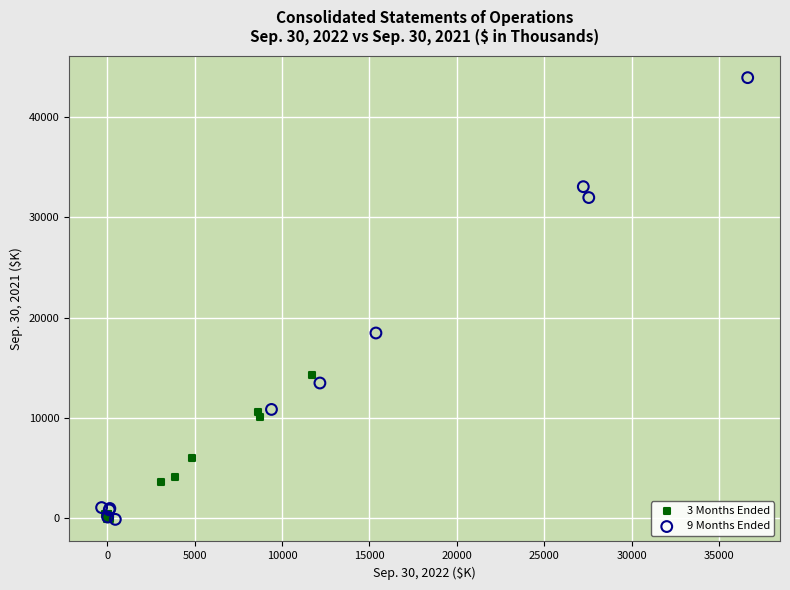

Which series has the largest Y range (max minus min)?

9 Months Ended